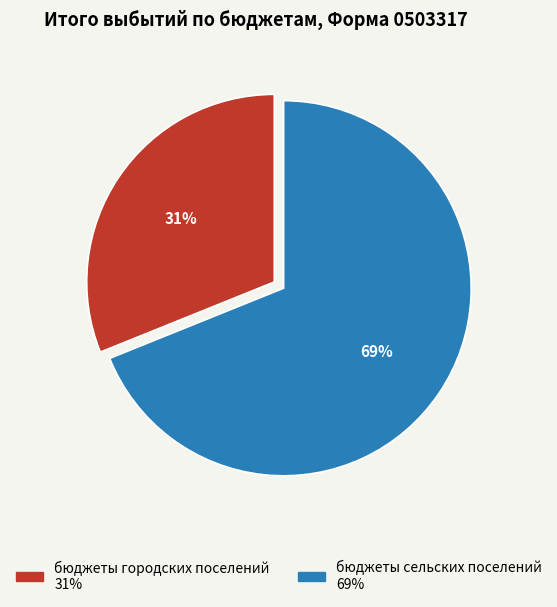

True or false: бюджеты сельских поселений accounts for 69% of the total.

True